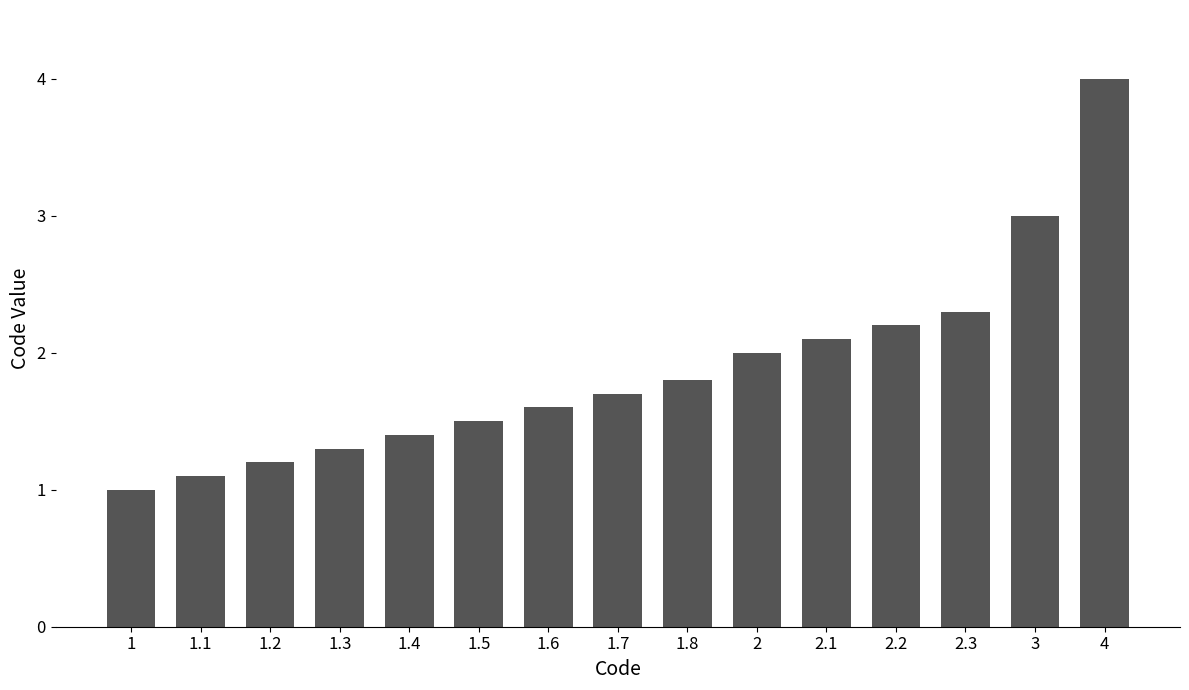

The chart shows a value of 2.1 at 2.1. True or false?

True